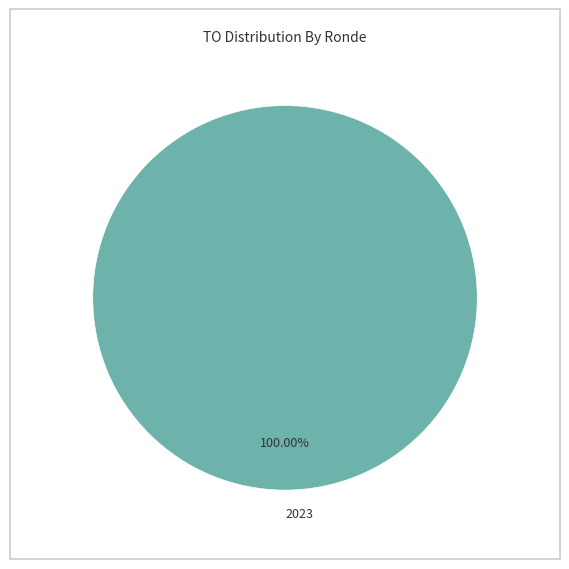

Rank the categories by value from highest to lowest.

2023